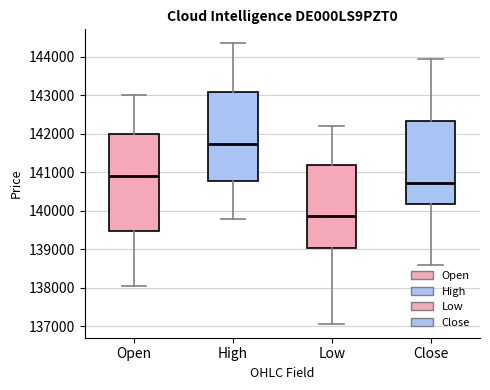

Which box's median line is the lowest?

Low